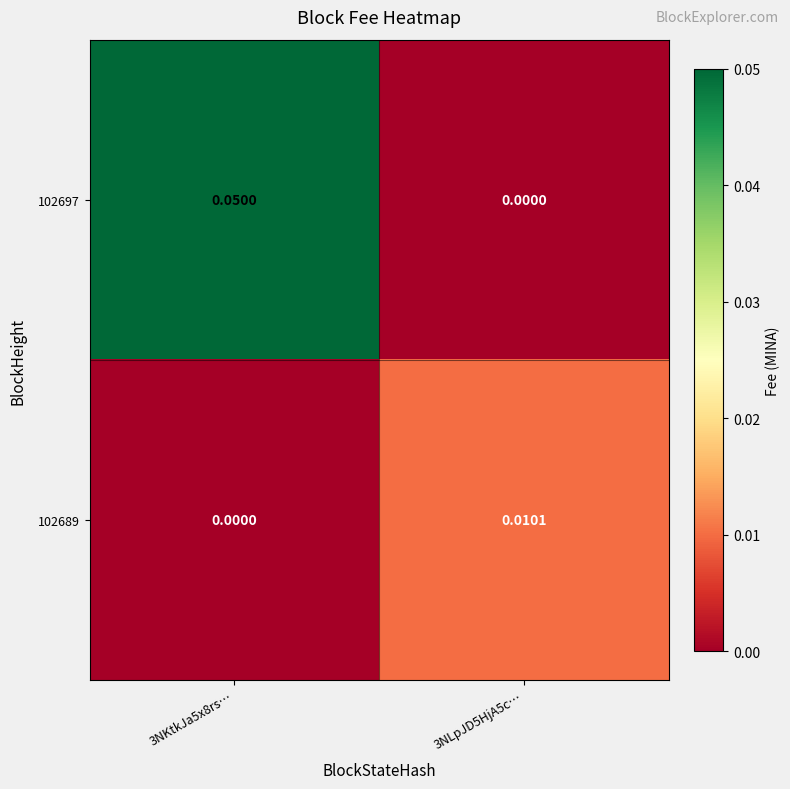

At which category is the sum across all series the highest?

3NKtkJa5x8rs…